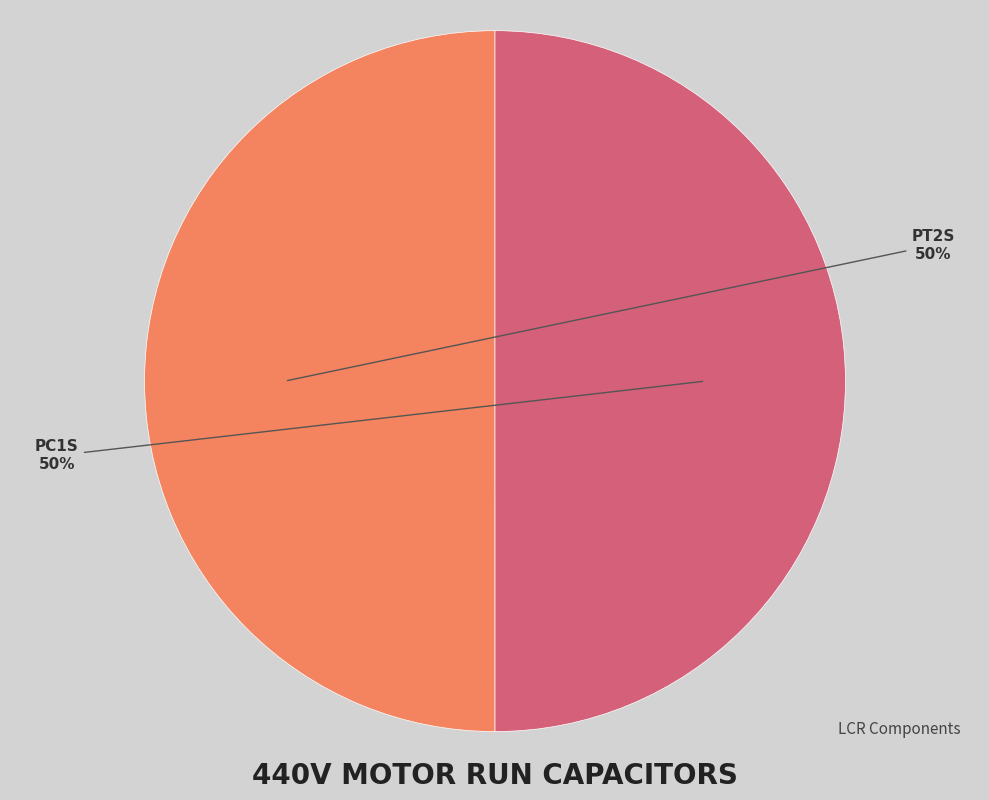

Is it true that PC1S is 63% of the pie?

False